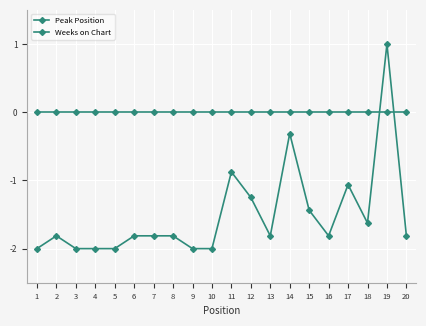

Is the value of Weeks on Chart at 4 greater than the value of Peak Position at 18?

Yes